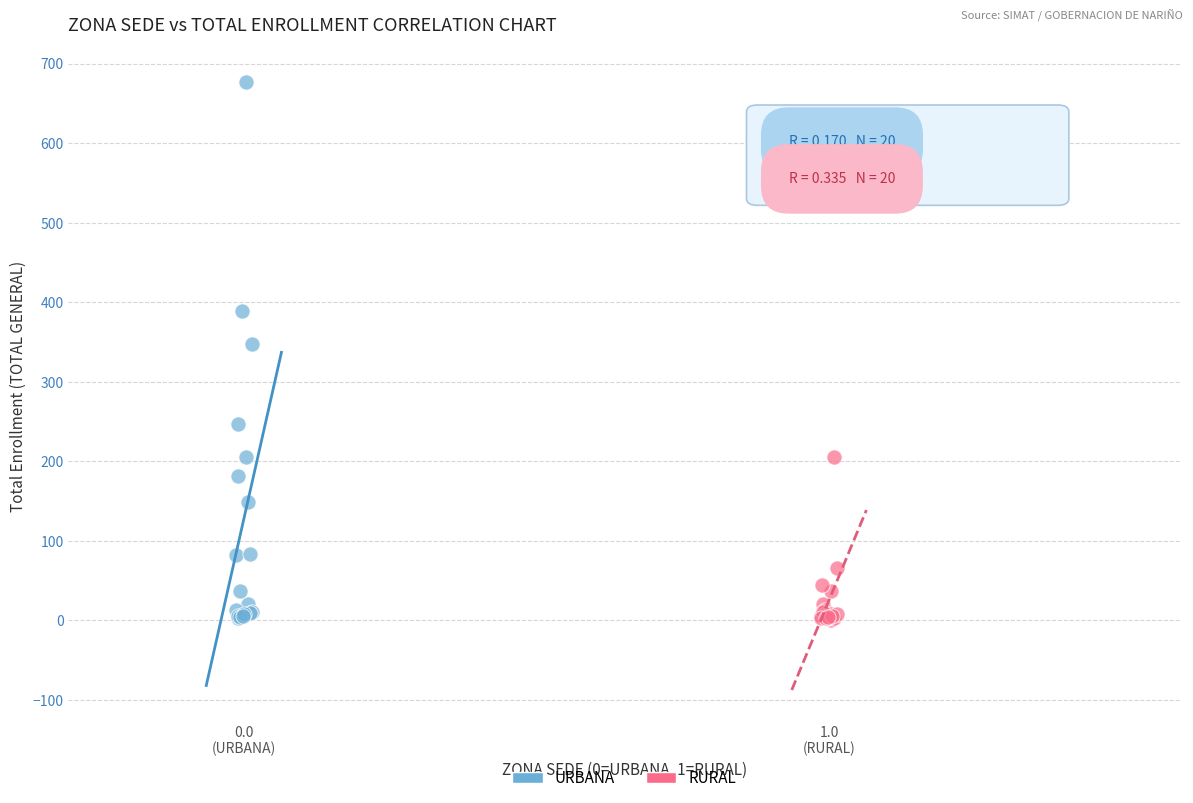

Which series contains the highest Y value?

URBANA